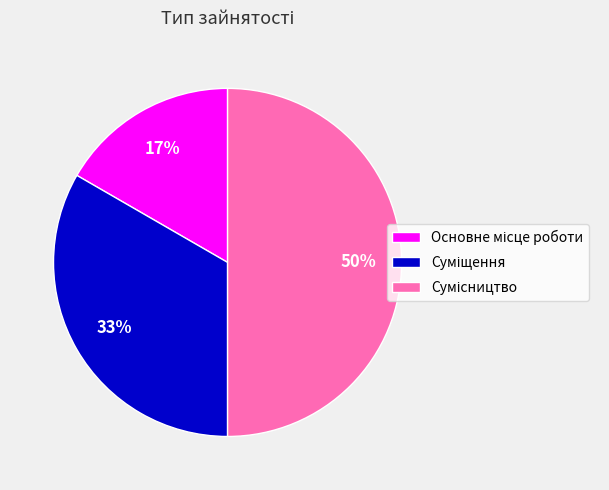

To the nearest percent, what is the average slice percentage?

33%